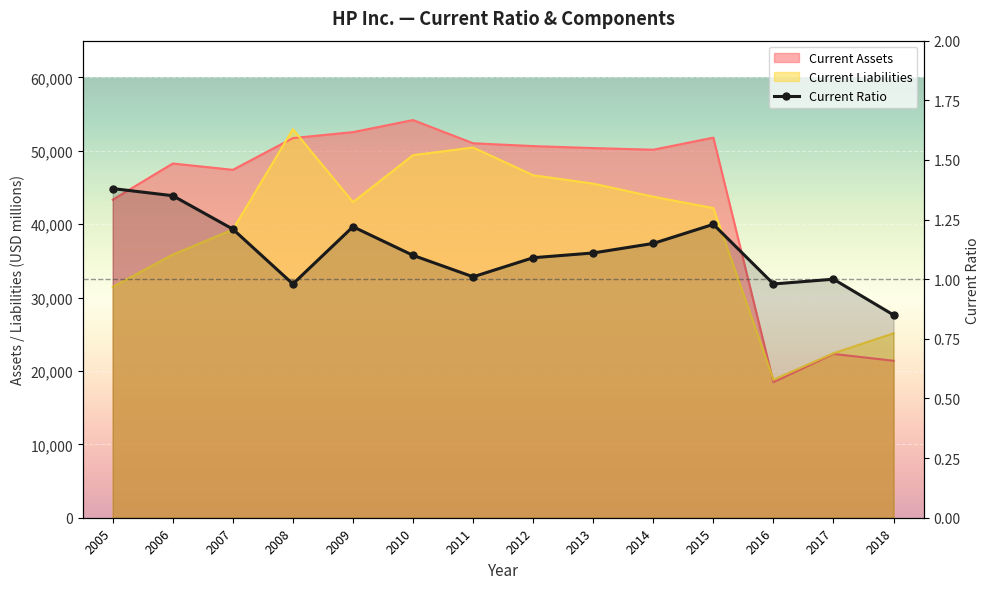

At which label does the data first exceed 1?

2005